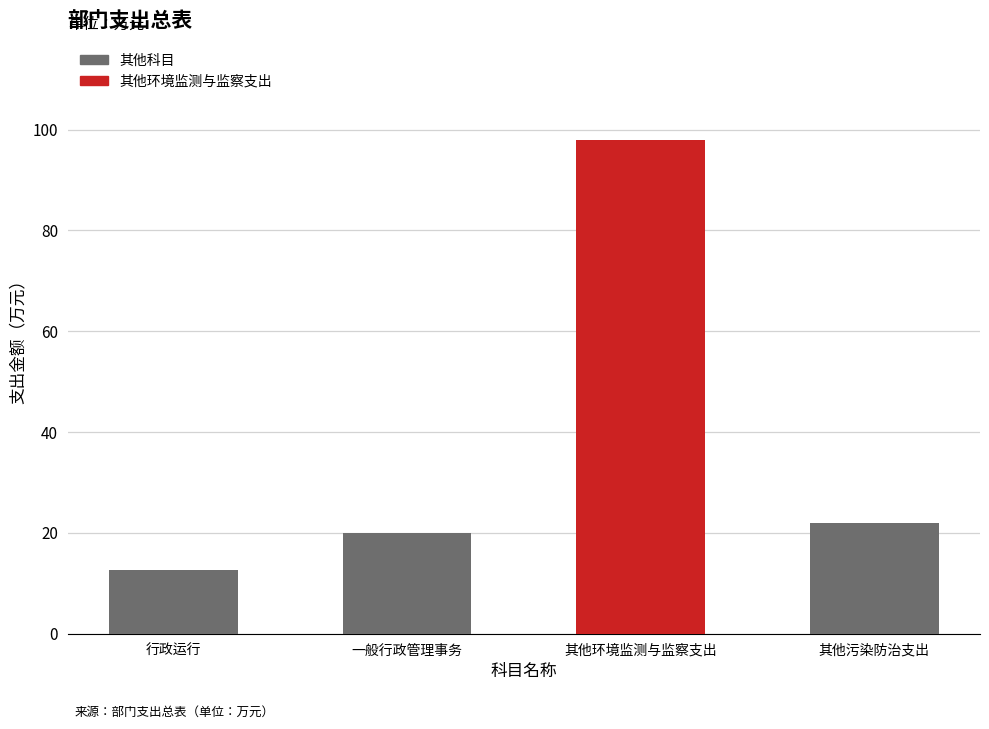

Rank the categories by value from highest to lowest.

其他环境监测与监察支出, 其他污染防治支出, 一般行政管理事务, 行政运行